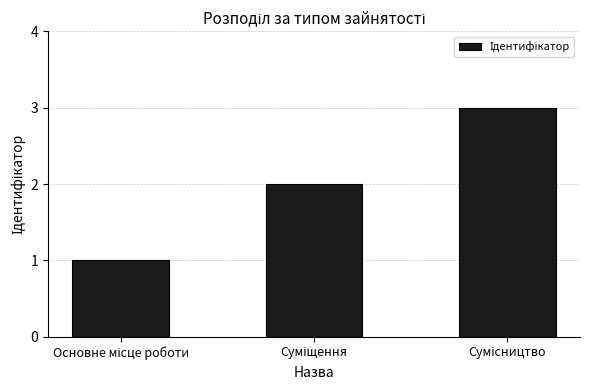

What is the sum of all values?

6